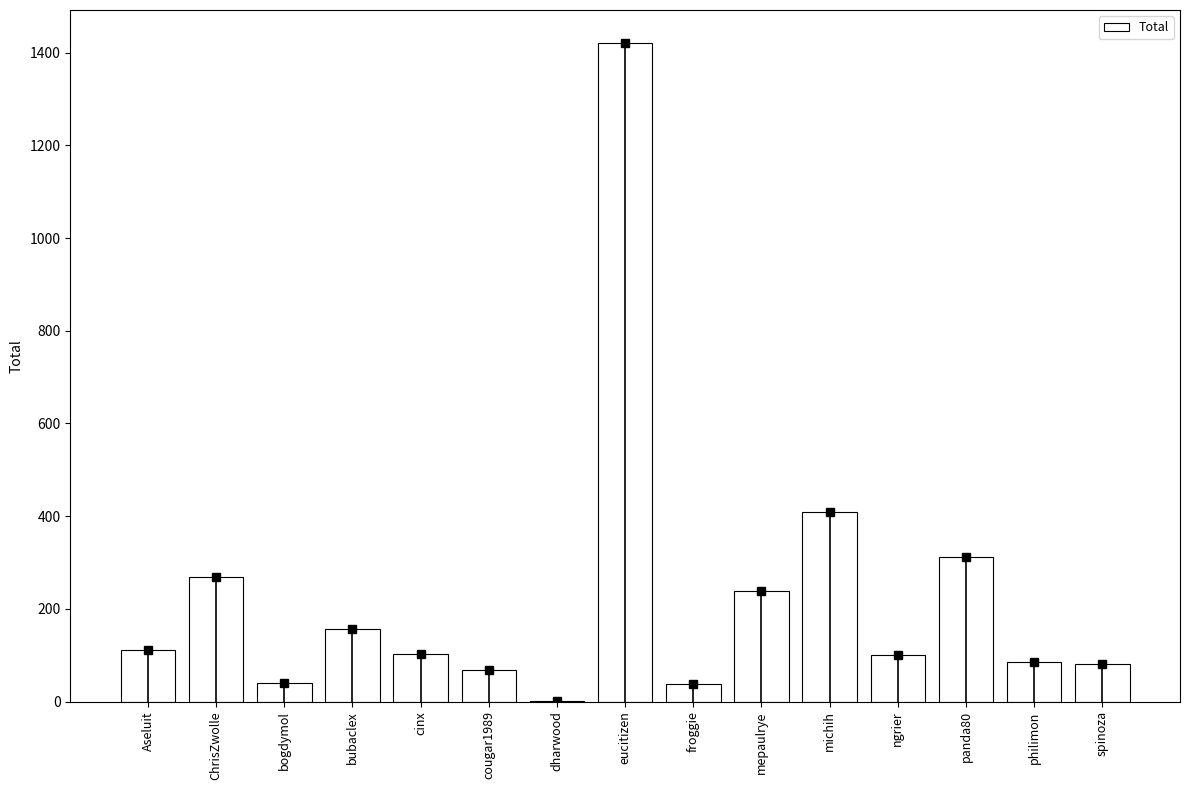

What is the sum of all values?

3437.1